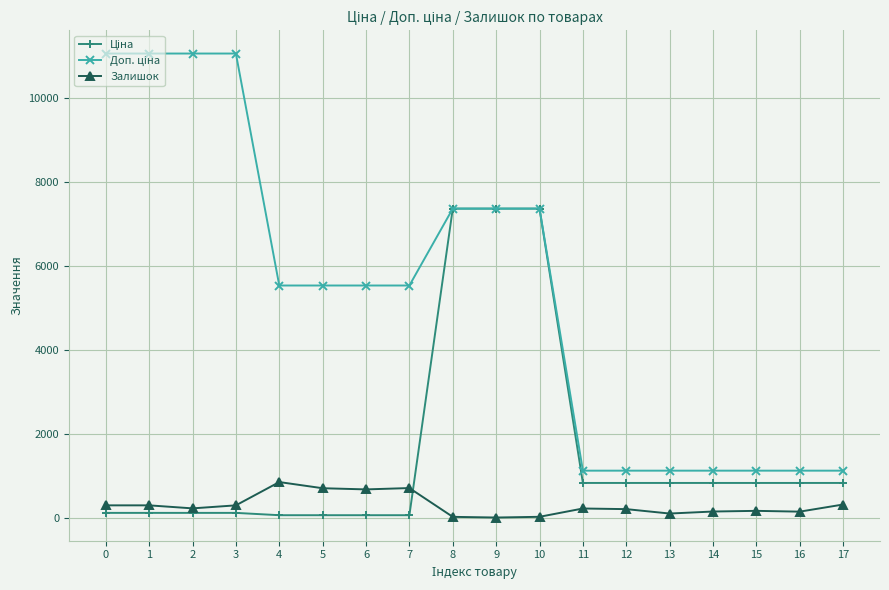

What is the greatest value displayed?

11055.0